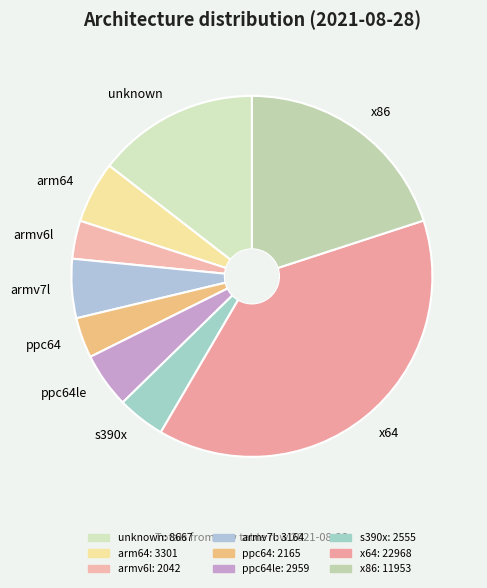

Approximately how many times larger is the value at armv7l compared to ppc64le?

1.1